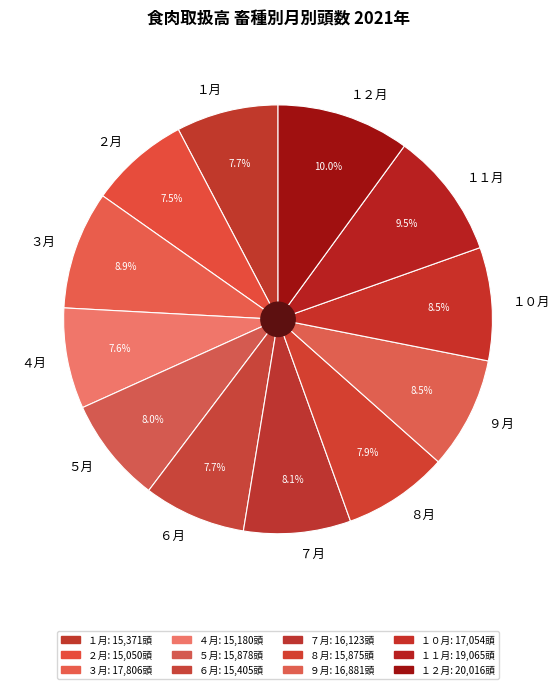

How many segments does this pie chart have?

12